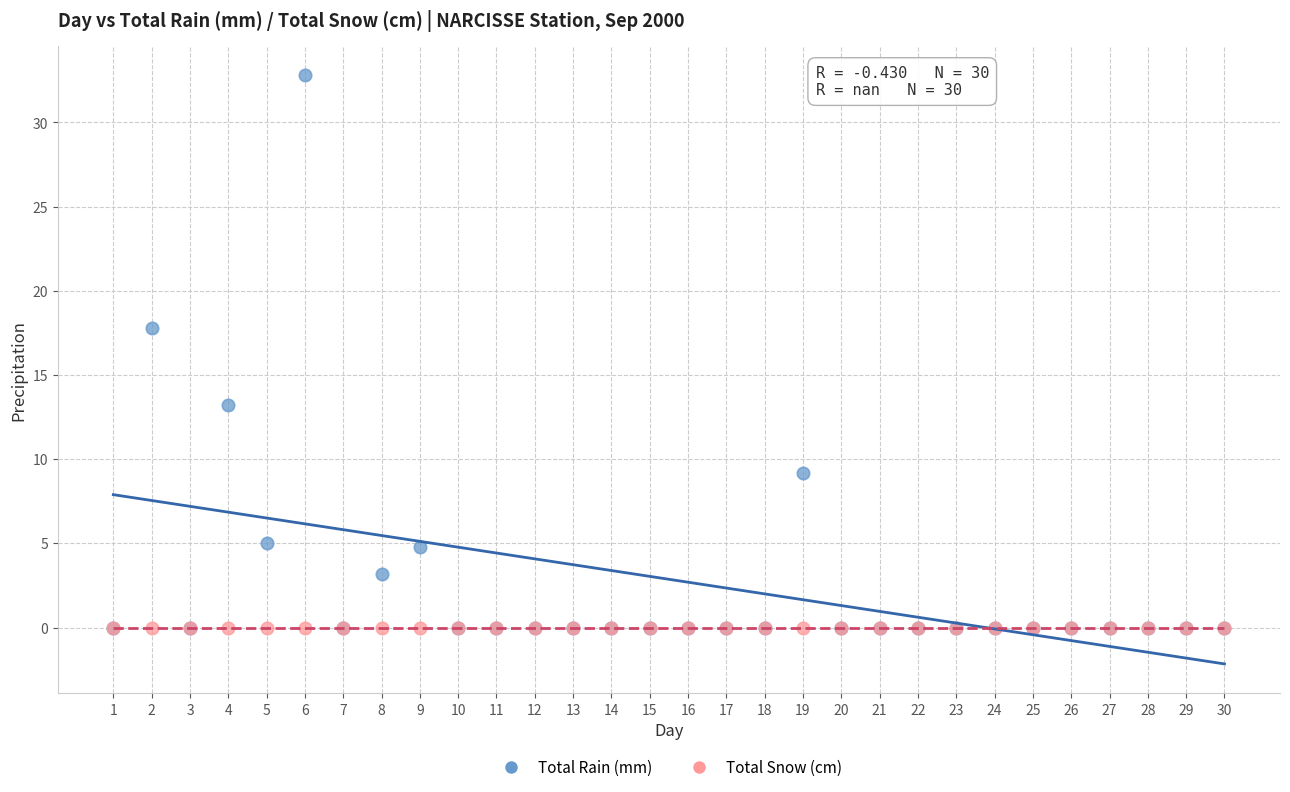

What are all the series names shown in the legend?

Total Rain (mm), Total Snow (cm)